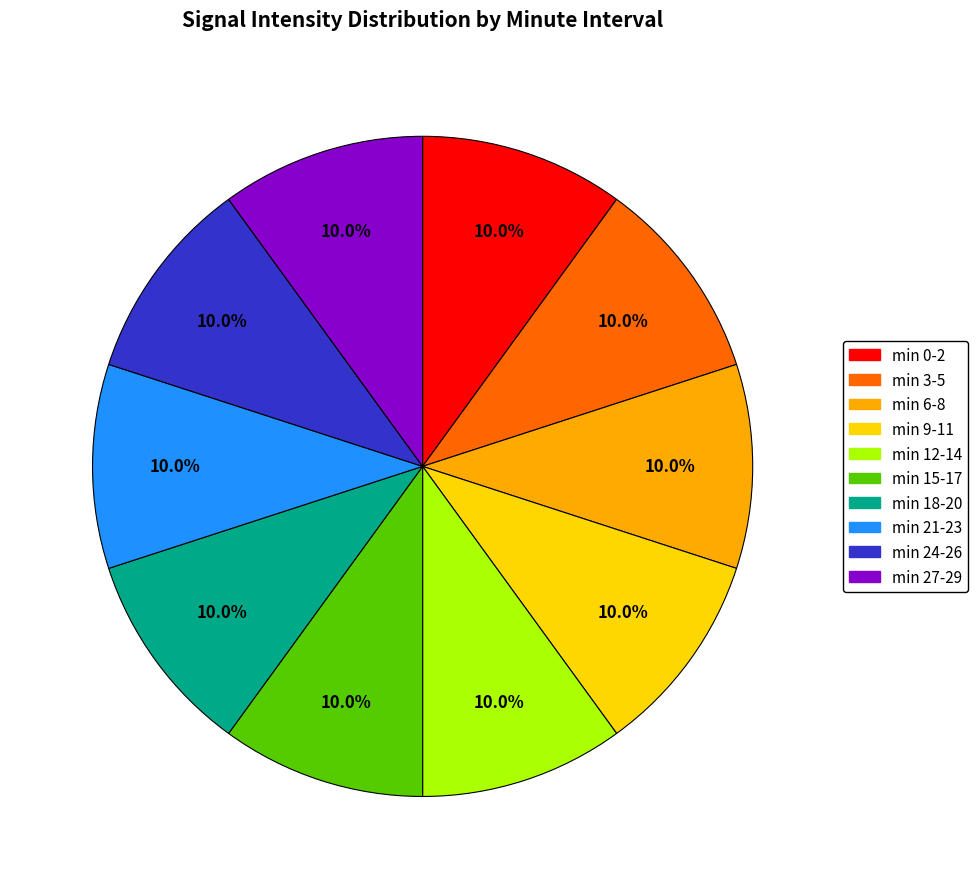

Is there a majority slice in this chart?

No